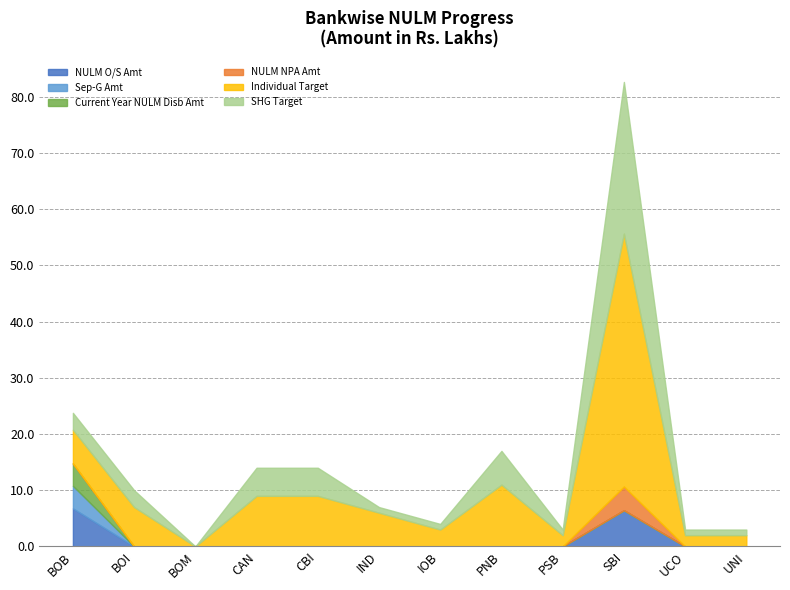

Is it true that Current Year NULM Disb Amt equals 1.9 at SBI?

False